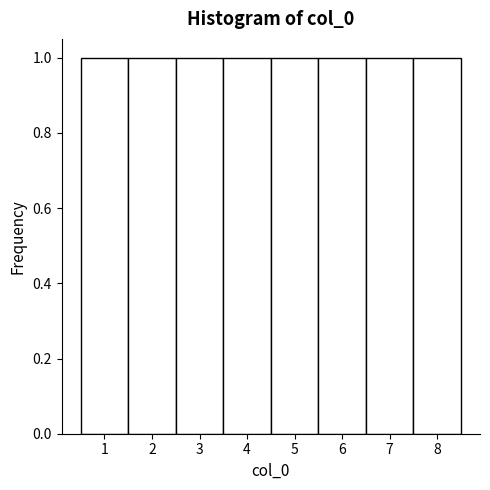

Reading left to right, list every bar in this chart as the range it spans on the x-axis followed by its height. The values are not printed on the chart, so give them approximately, as read against the axis.

0.5 to 1.5: 1
1.5 to 2.5: 1
2.5 to 3.5: 1
3.5 to 4.5: 1
4.5 to 5.5: 1
5.5 to 6.5: 1
6.5 to 7.5: 1
7.5 to 8.5: 1